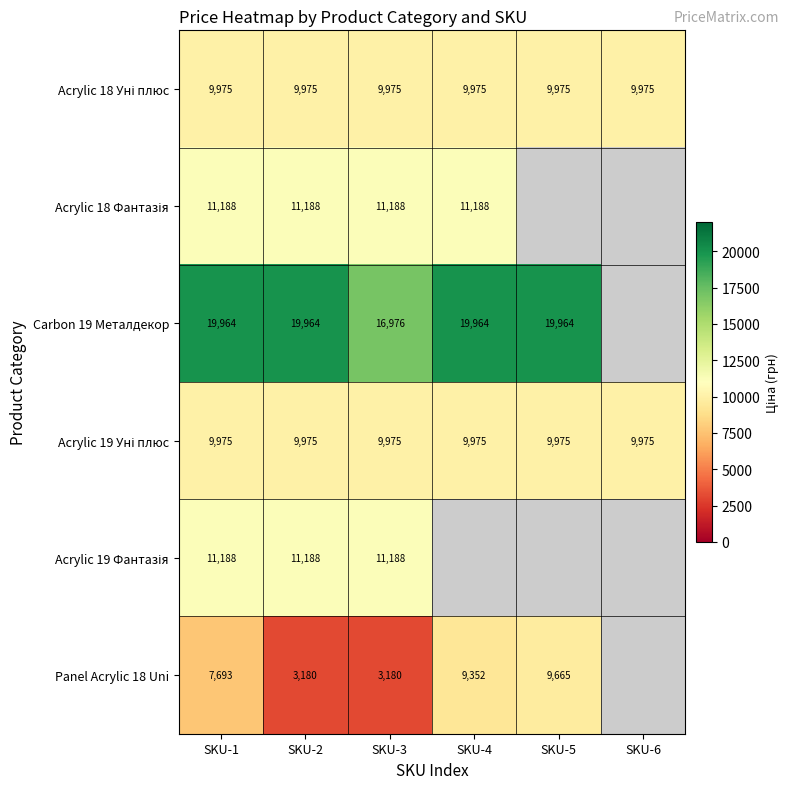

True or false: Panel Acrylic 18 Uni has a value of 3180 at SKU-3.

True